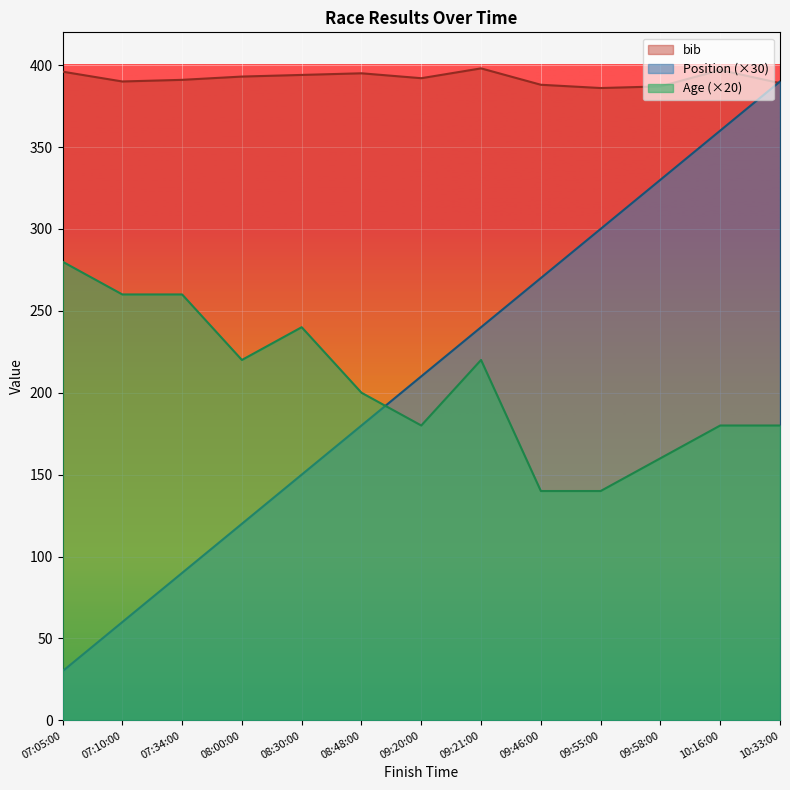

Rank the categories by bib value from highest to lowest.

09:21:00, 10:16:00, 07:05:00, 08:48:00, 08:30:00, 08:00:00, 09:20:00, 07:34:00, 07:10:00, 10:33:00, 09:46:00, 09:58:00, 09:55:00